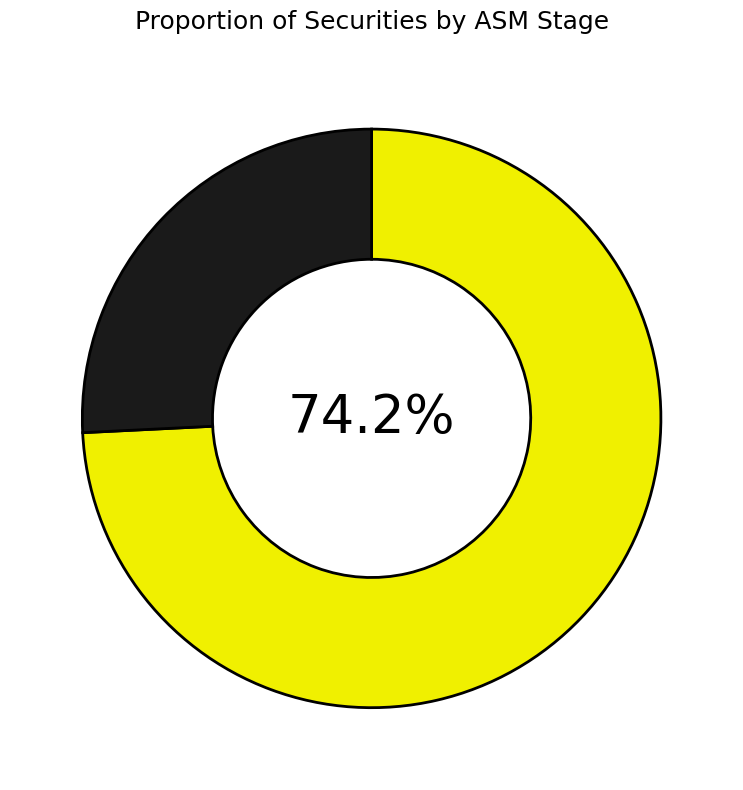

Does any single category account for the majority?

Yes